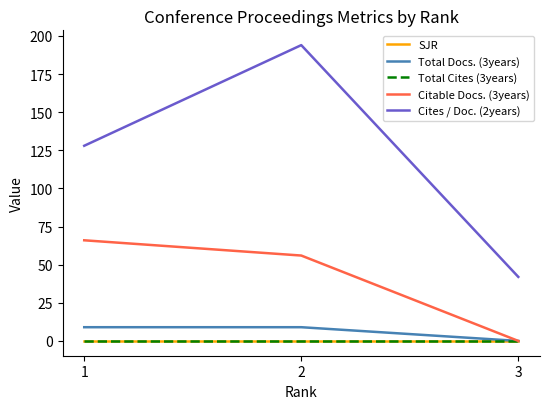

Is this an area chart (filled region under the line)?

No